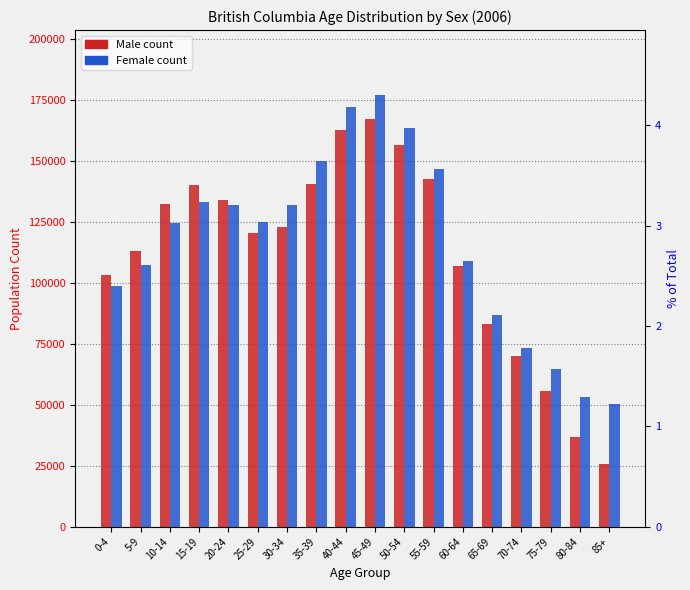

How many series are shown in this chart?

2